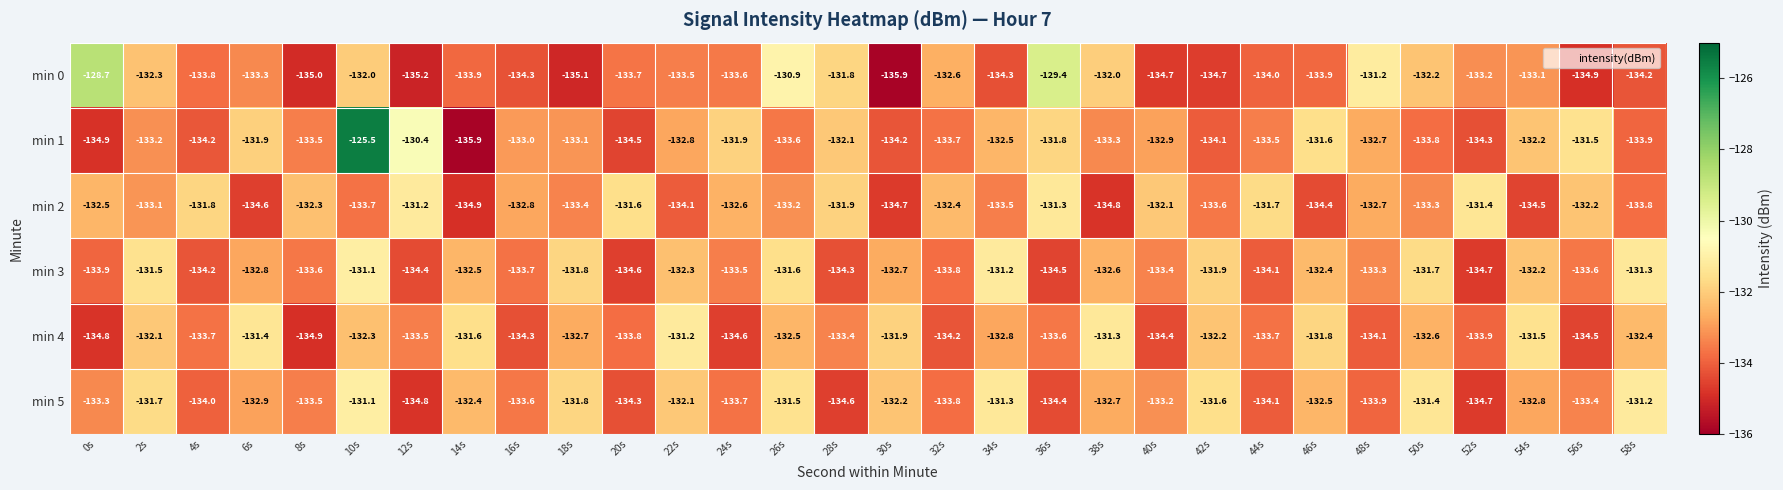

The value of min 1 at 34s is -33.2. True or false?

False